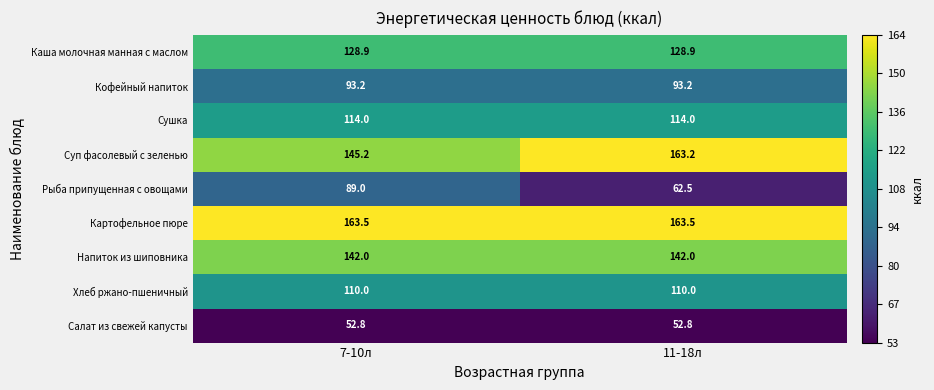

Which series has the largest total across all categories?

Картофельное пюре